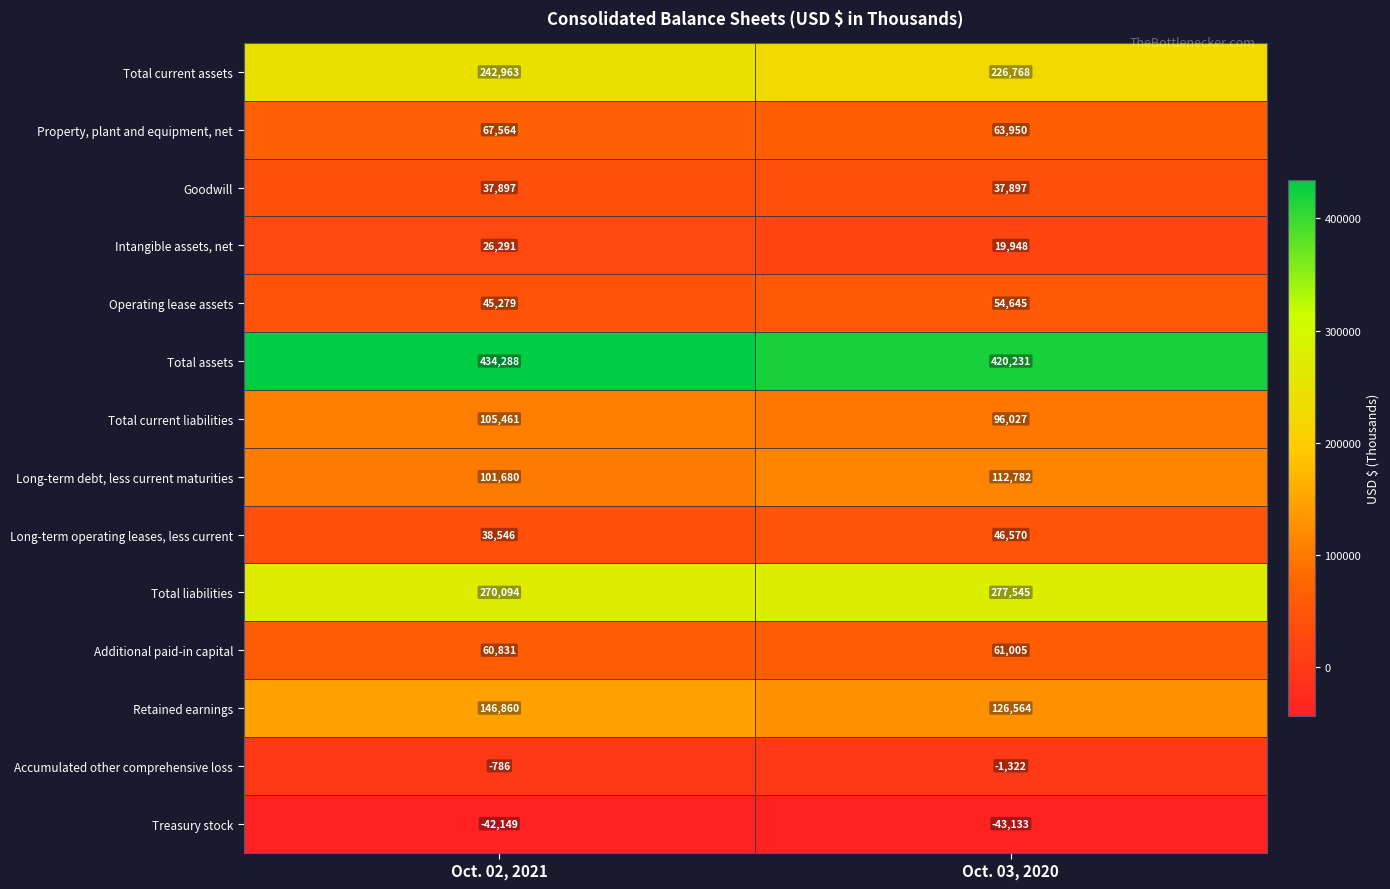

What is the sum of the Additional paid-in capital values at Oct. 03, 2020 and Oct. 02, 2021?

121836